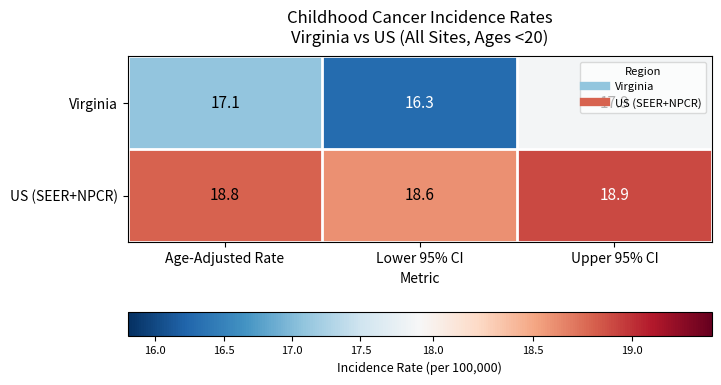

How many data points does each series have?

3